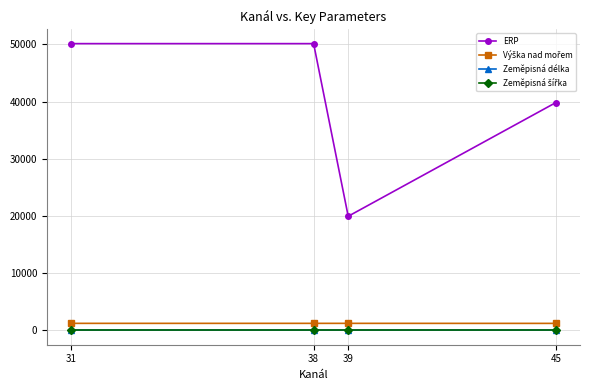

True or false: ERP has more than 2 points higher than both neighbors.

False